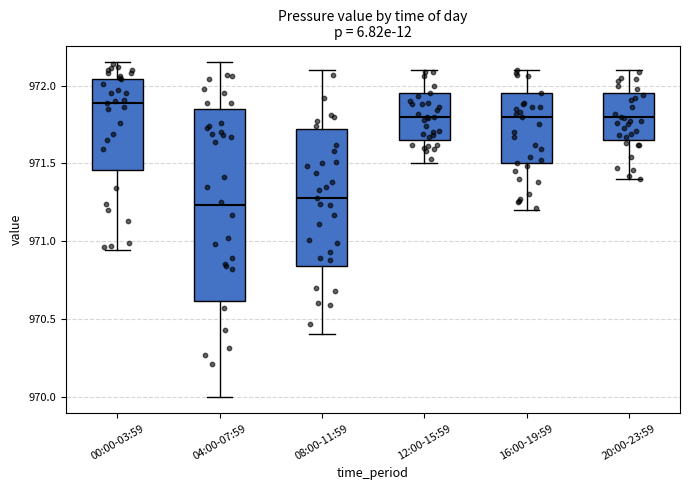

Reading left to right, transcribe this box plot: for each box, give where its median line is, the range the box spans, and where its two whiskers end, as read against the y-axis. The values are not printed on the chart, so give them approximately, as read against the axis.

00:00-03:59: median 971.90, box 971.45 to 972.05, whiskers 970.95 to 972.15
04:00-07:59: median 971.25, box 970.60 to 971.85, whiskers 970.00 to 972.15
08:00-11:59: median 971.30, box 970.85 to 971.70, whiskers 970.40 to 972.10
12:00-15:59: median 971.80, box 971.65 to 971.95, whiskers 971.50 to 972.10
16:00-19:59: median 971.80, box 971.50 to 971.95, whiskers 971.20 to 972.10
20:00-23:59: median 971.80, box 971.65 to 971.95, whiskers 971.40 to 972.10